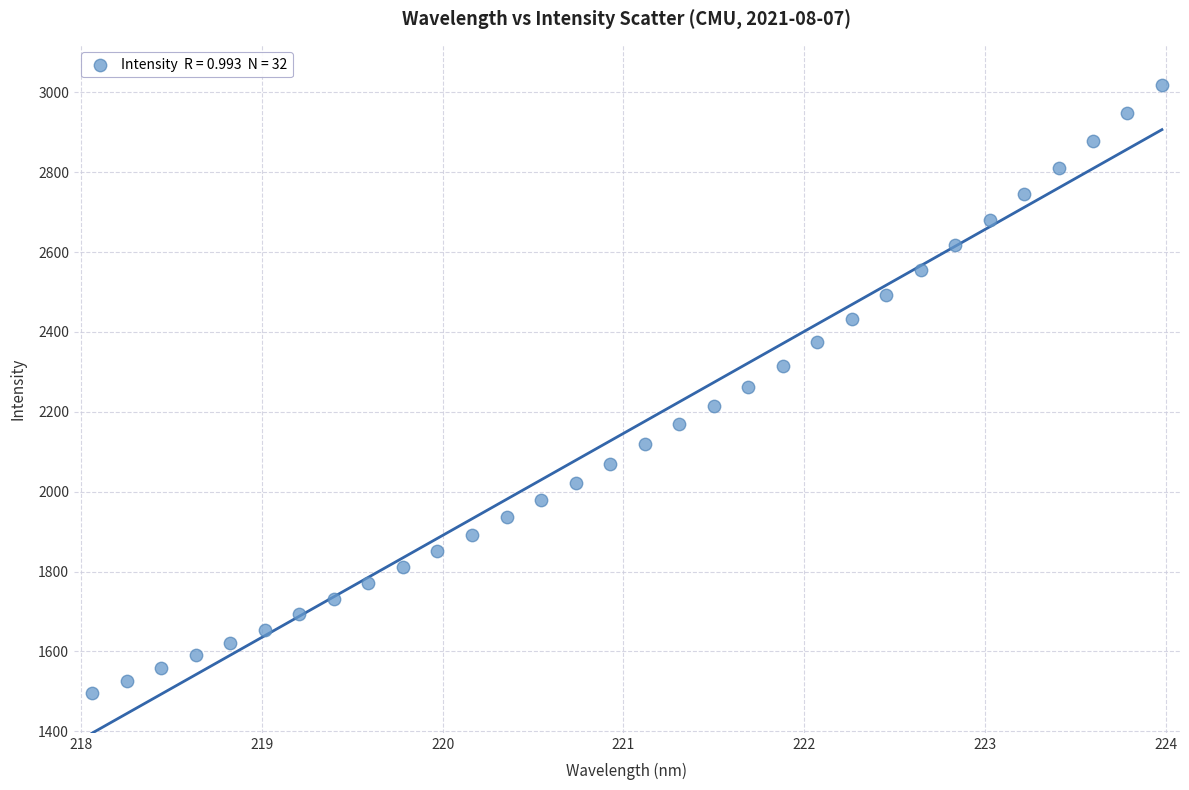

What is the range of X values (max minus min)?

5.9